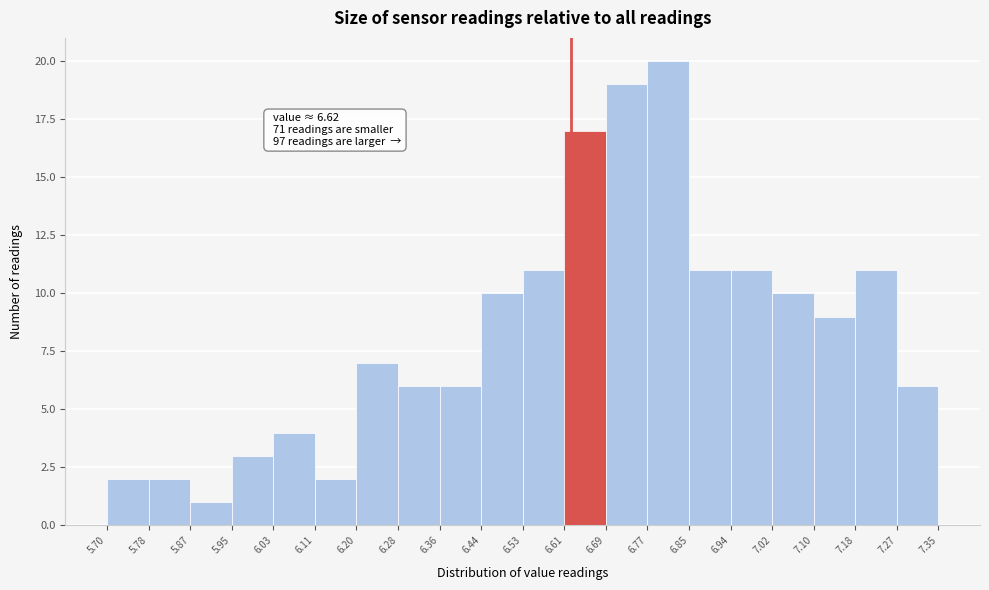

Over which range of the x-axis is the bar tallest?

6.77 to 6.85